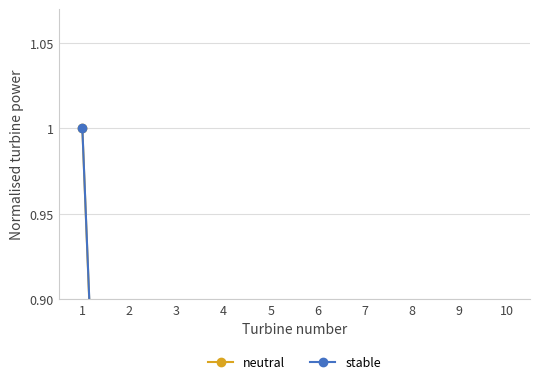

Which series has the largest range (max minus min)?

neutral